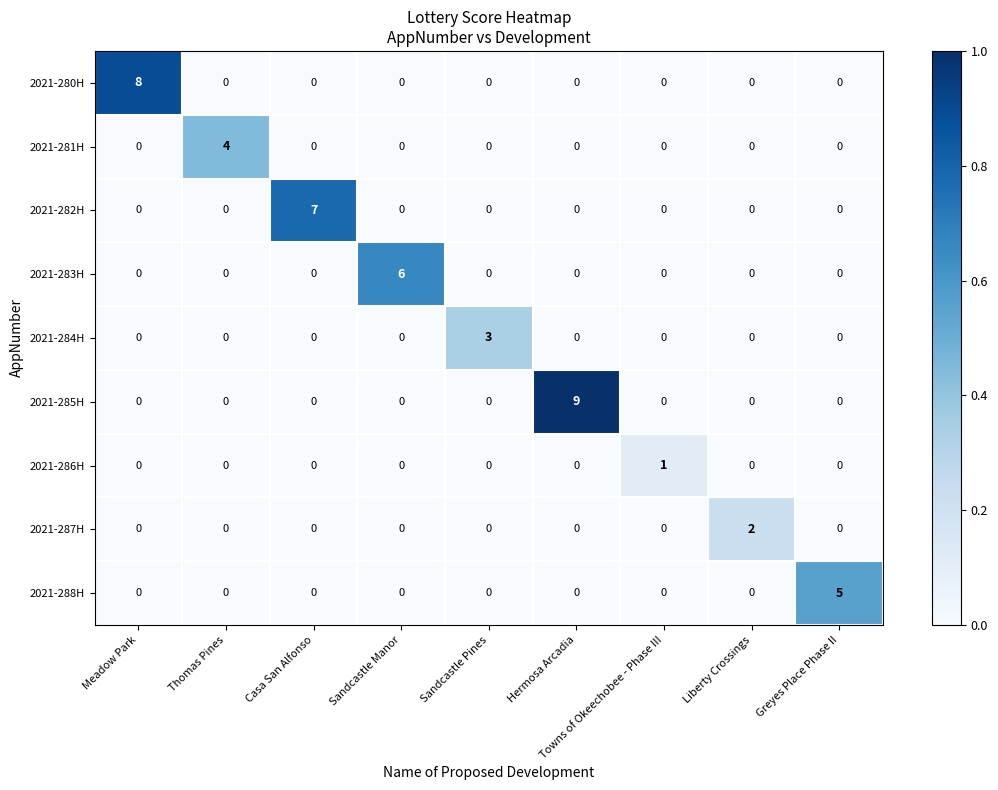

Rank the series by their maximum value, from lowest to highest.

2021-286H, 2021-287H, 2021-284H, 2021-281H, 2021-288H, 2021-283H, 2021-282H, 2021-280H, 2021-285H